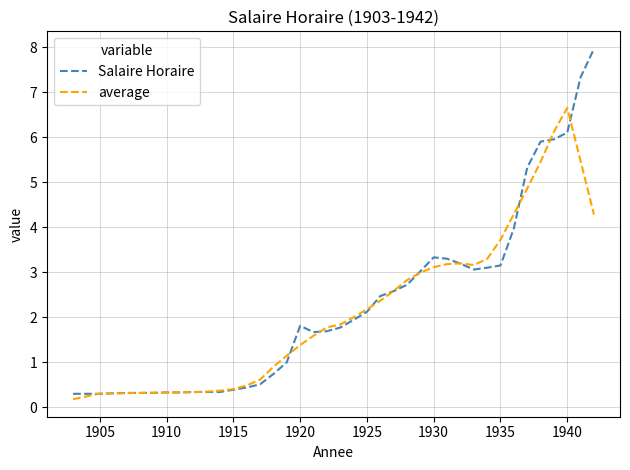

What is the average value of the average series?

2.1